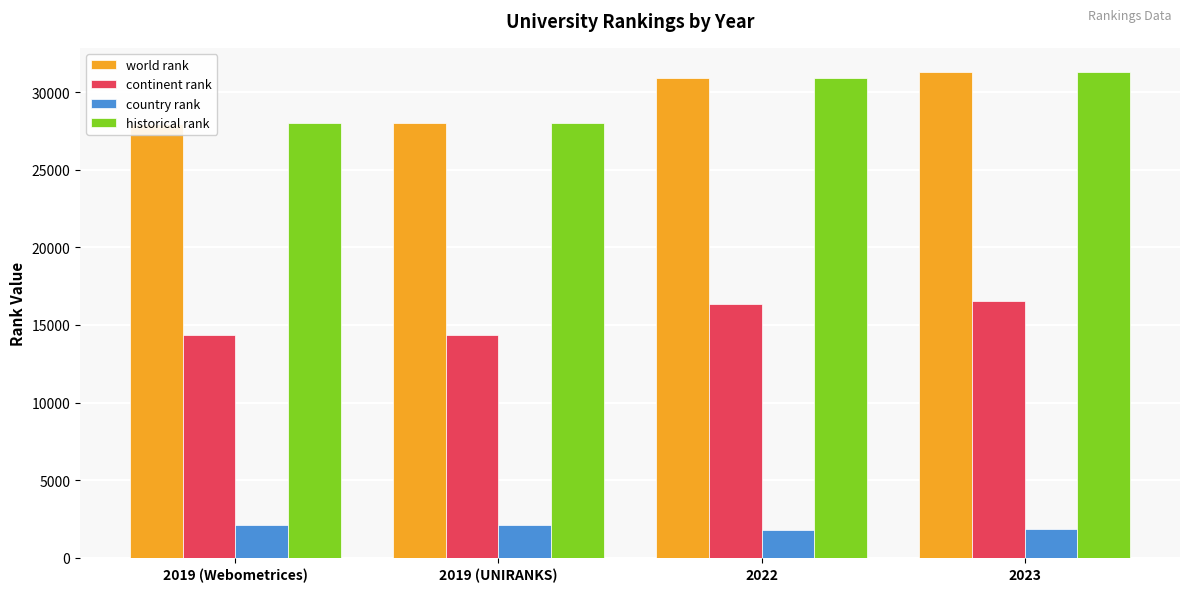

Count the number of data series in this chart.

4